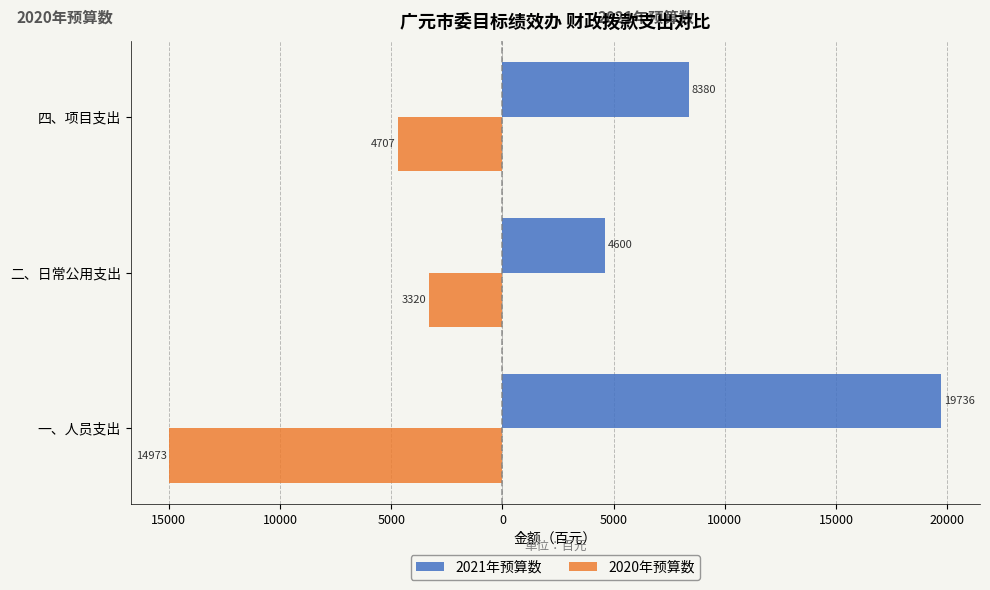

What are all the series names shown in the legend?

2021年预算数, 2020年预算数